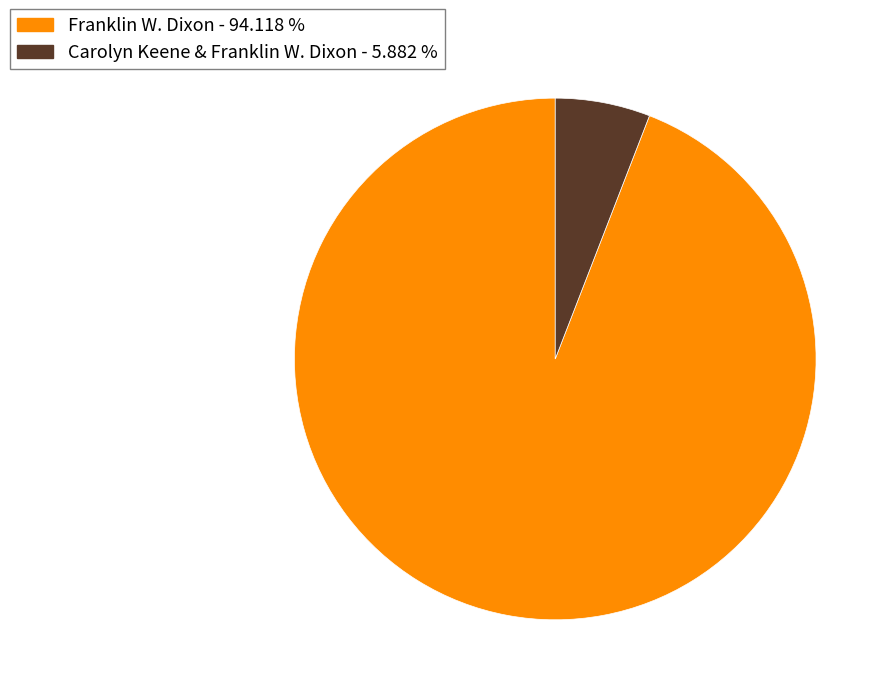

Combined, do Carolyn Keene & Franklin W. Dixon - 5.882 % and Franklin W. Dixon - 94.118 % account for over 50%?

Yes